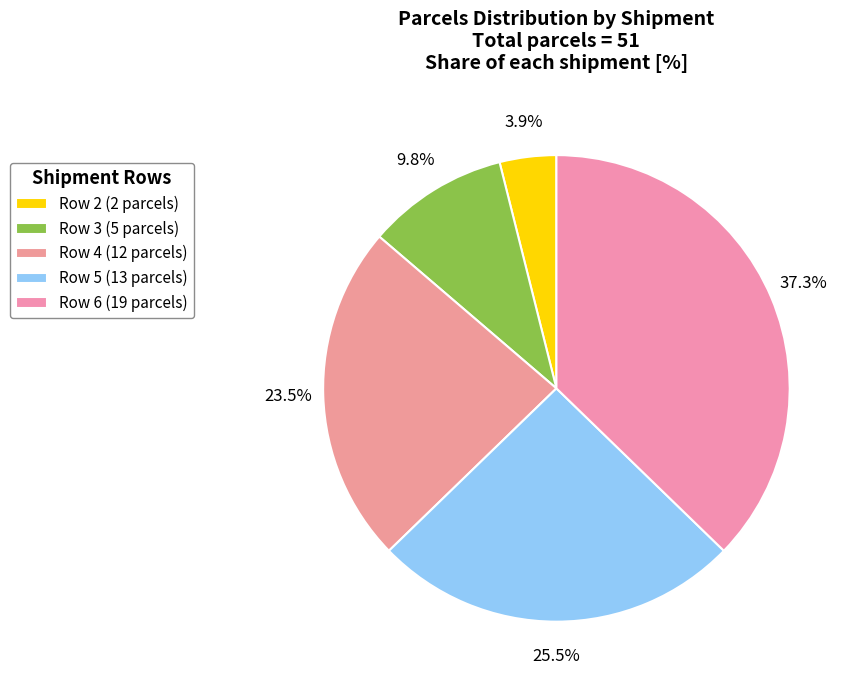

To the nearest percent, what is the difference between the largest and smallest slice percentages?

33%